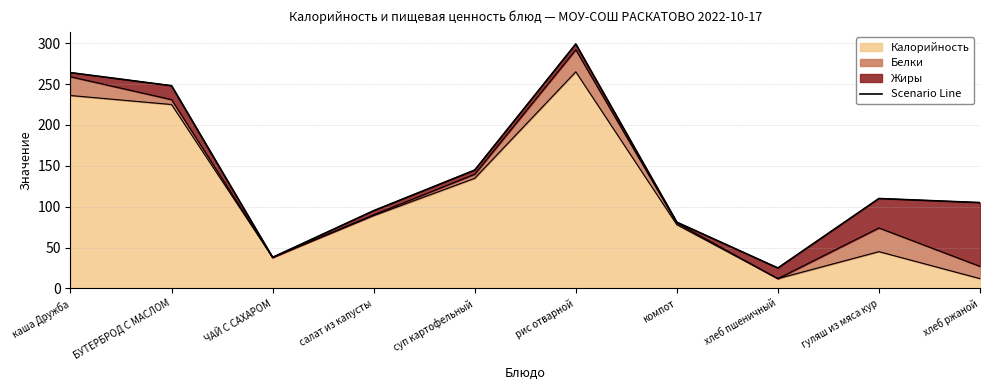

What is the change in value from ЧАЙ С САХАРОМ to гуляш из мяса кур?

+72.0